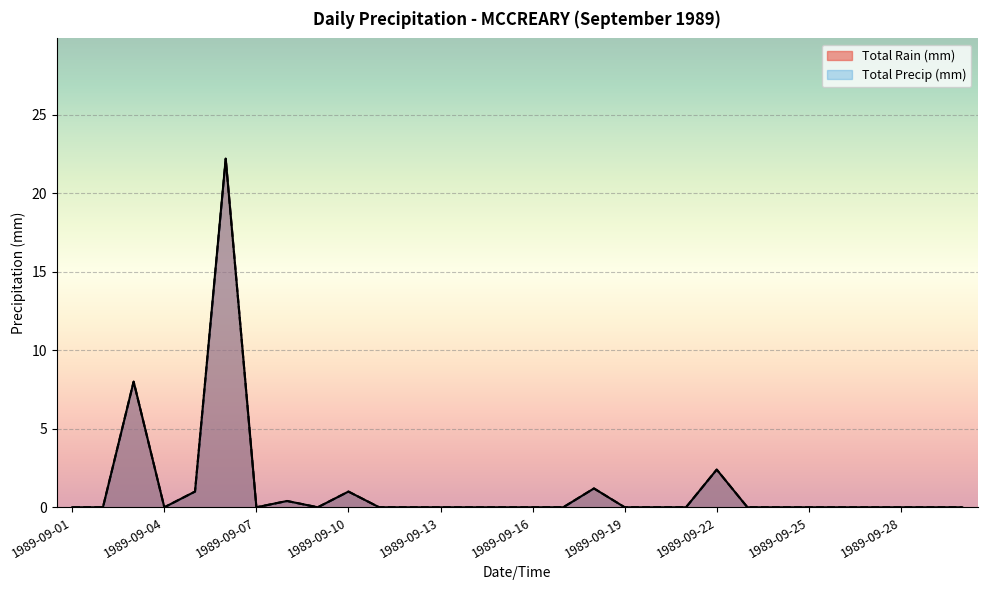

Which series has the widest spread of values?

Total Rain (mm)